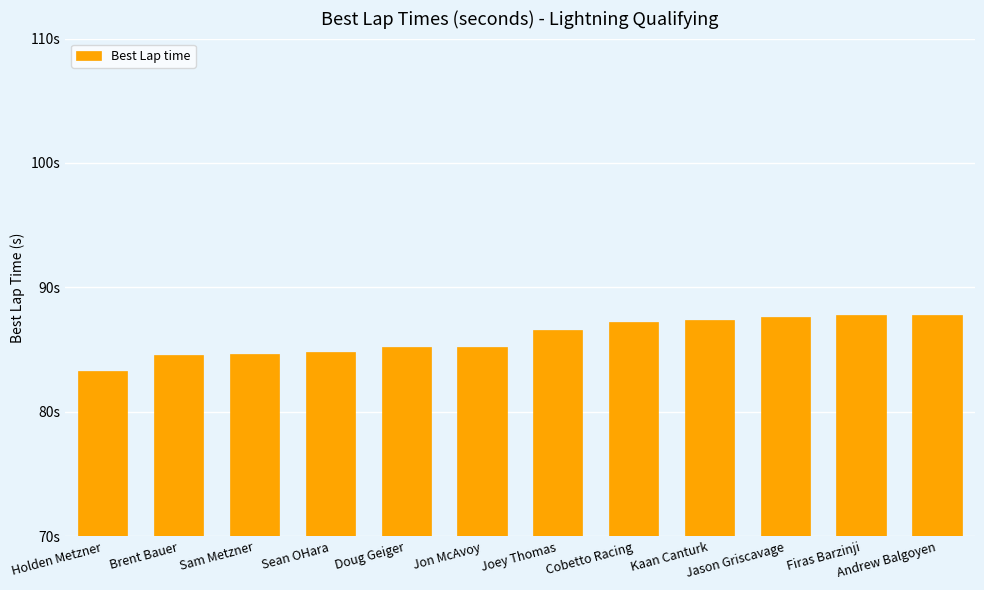

How many values exceed 86?

6